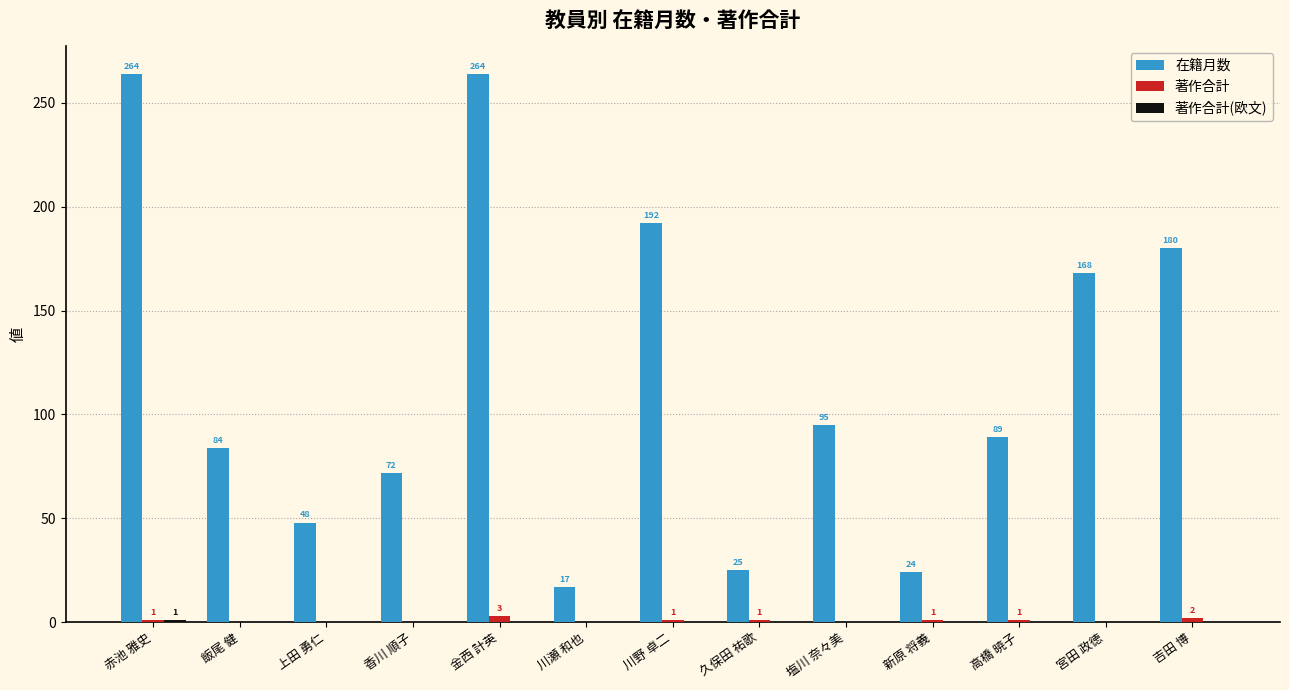

What is the sum of the 在籍月数 values at 上田 勇仁 and 川瀬 和也?

65